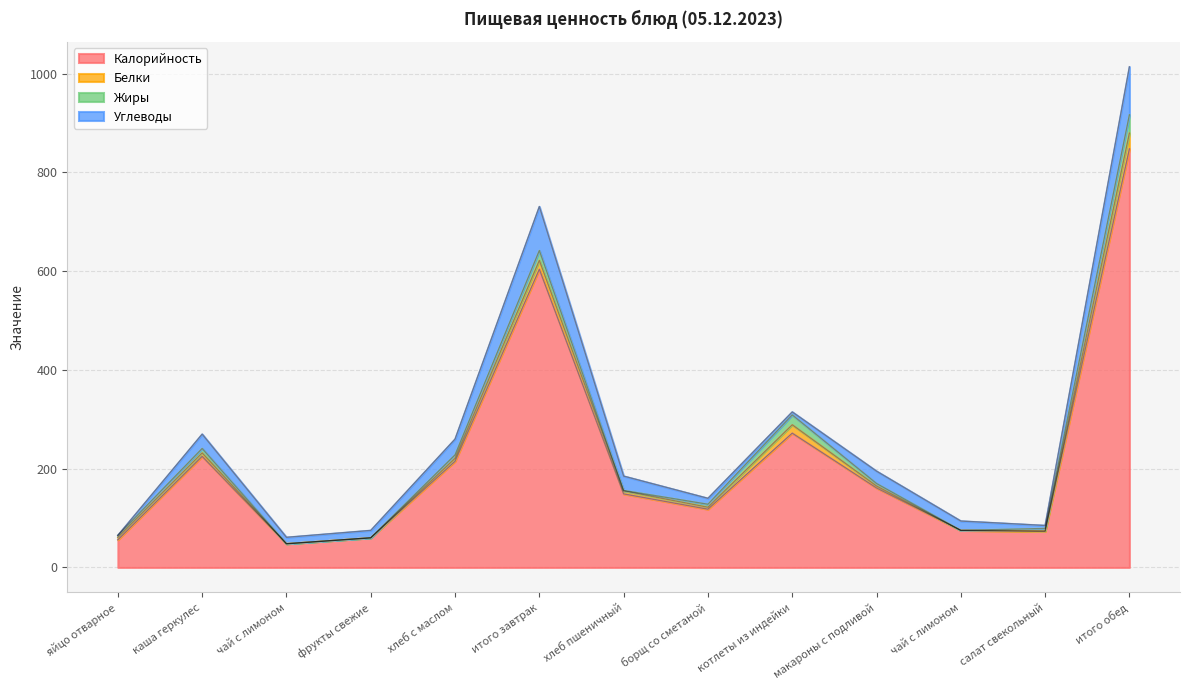

Does the chart have visible grid lines?

Yes